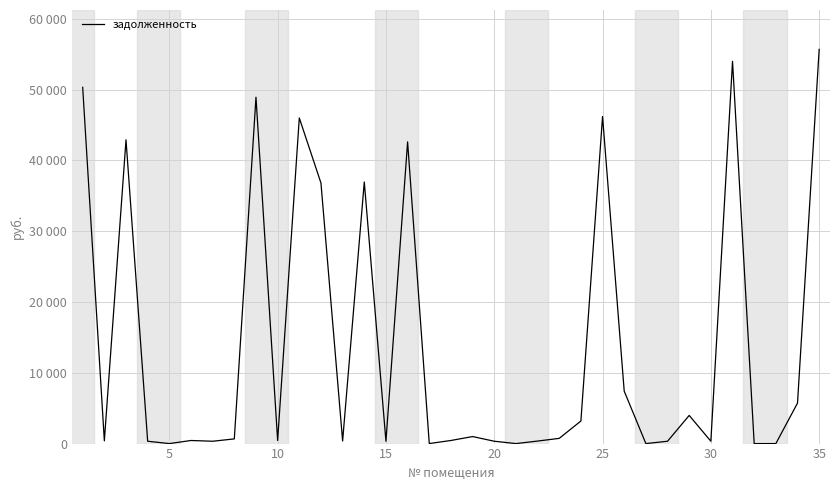

How many distinct data groups are displayed?

1